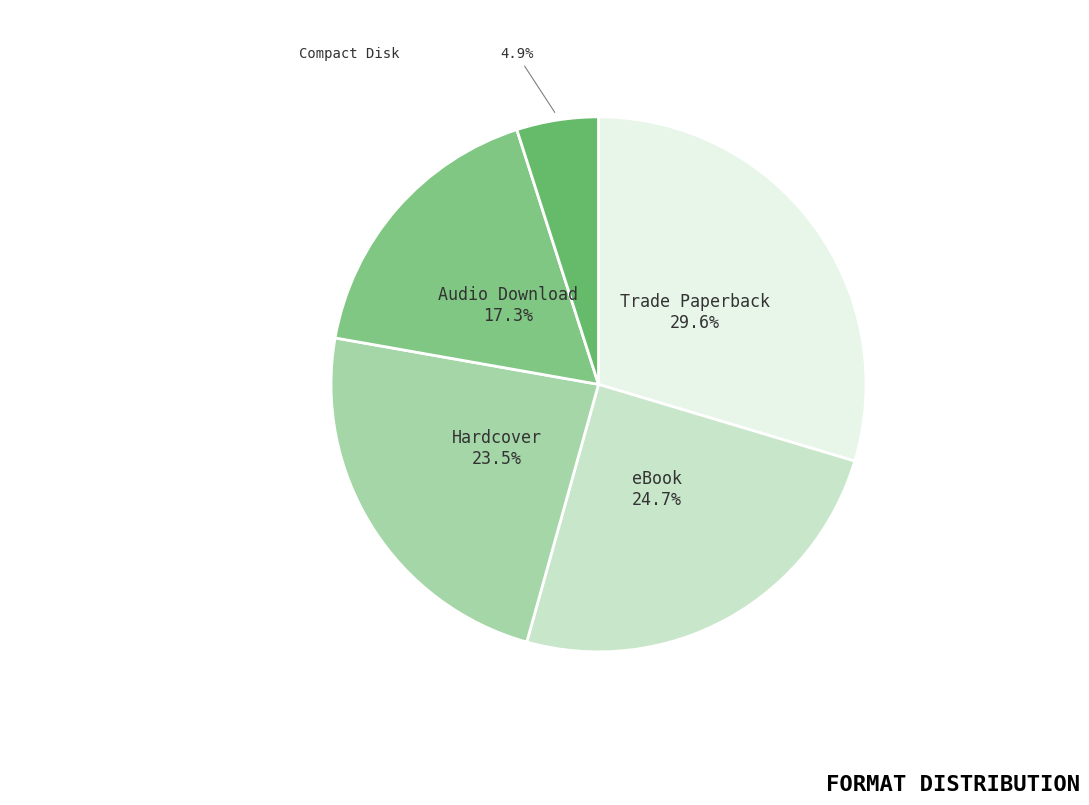

How many slices are in this pie chart?

5